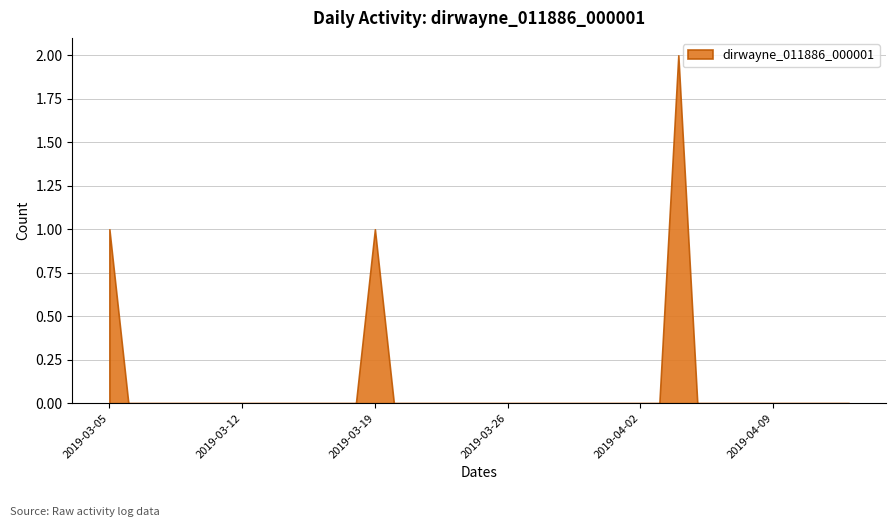

Rank the categories by value from lowest to highest.

2019-03-06, 2019-03-07, 2019-03-08, 2019-03-09, 2019-03-10, 2019-03-11, 2019-03-12, 2019-03-13, 2019-03-14, 2019-03-15, 2019-03-16, 2019-03-17, 2019-03-18, 2019-03-20, 2019-03-21, 2019-03-22, 2019-03-23, 2019-03-24, 2019-03-25, 2019-03-26, 2019-03-27, 2019-03-28, 2019-03-29, 2019-03-30, 2019-03-31, 2019-04-01, 2019-04-02, 2019-04-03, 2019-04-05, 2019-04-06, 2019-04-07, 2019-04-08, 2019-04-09, 2019-04-10, 2019-04-11, 2019-04-12, 2019-04-13, 2019-03-05, 2019-03-19, 2019-04-04